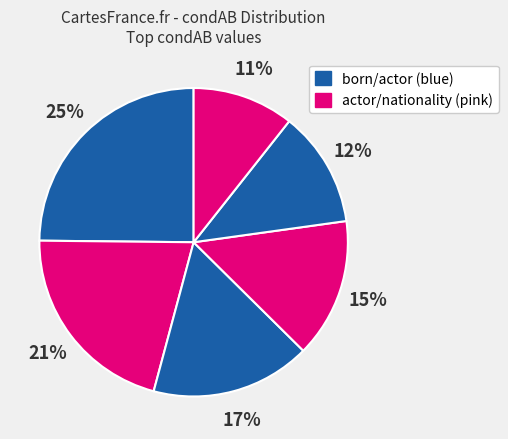

To the nearest percent, what is the average slice percentage?

17%